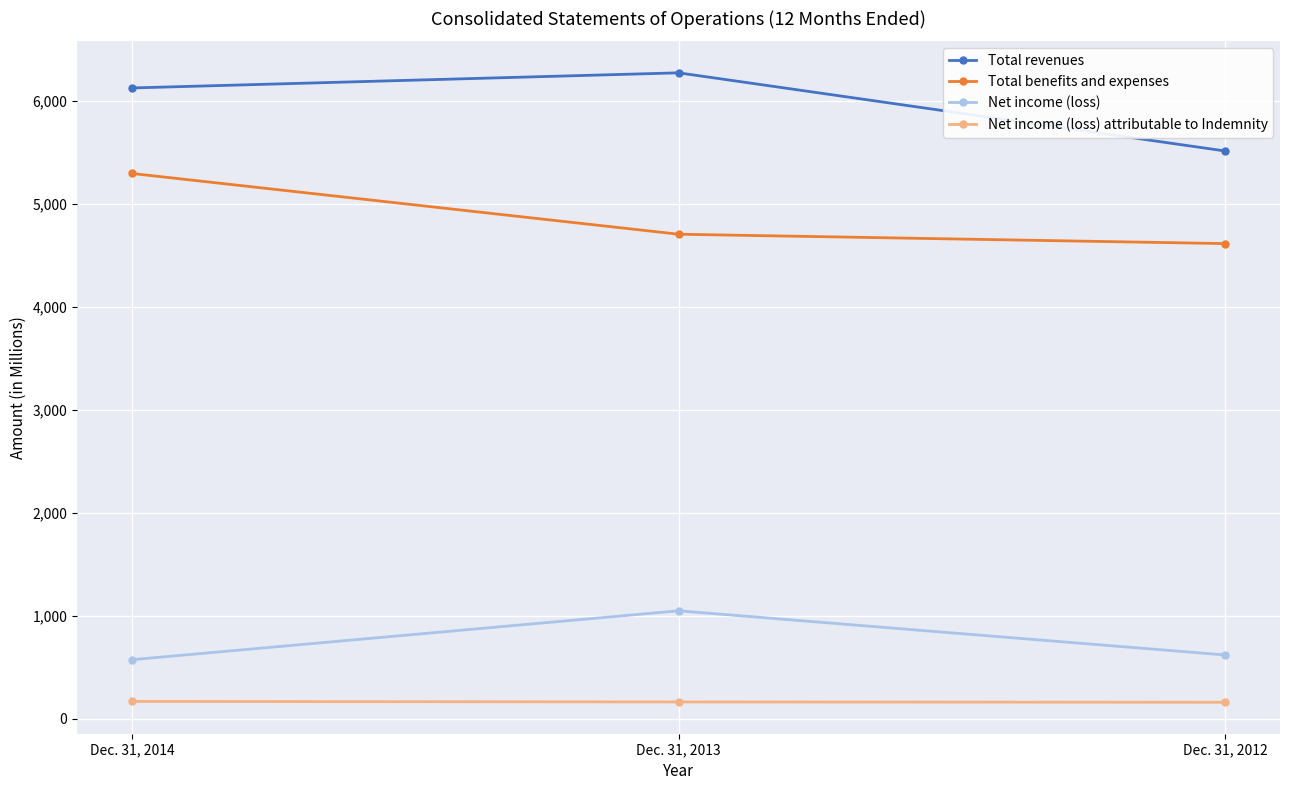

At how many categories does at least one series exceed 5485?

3